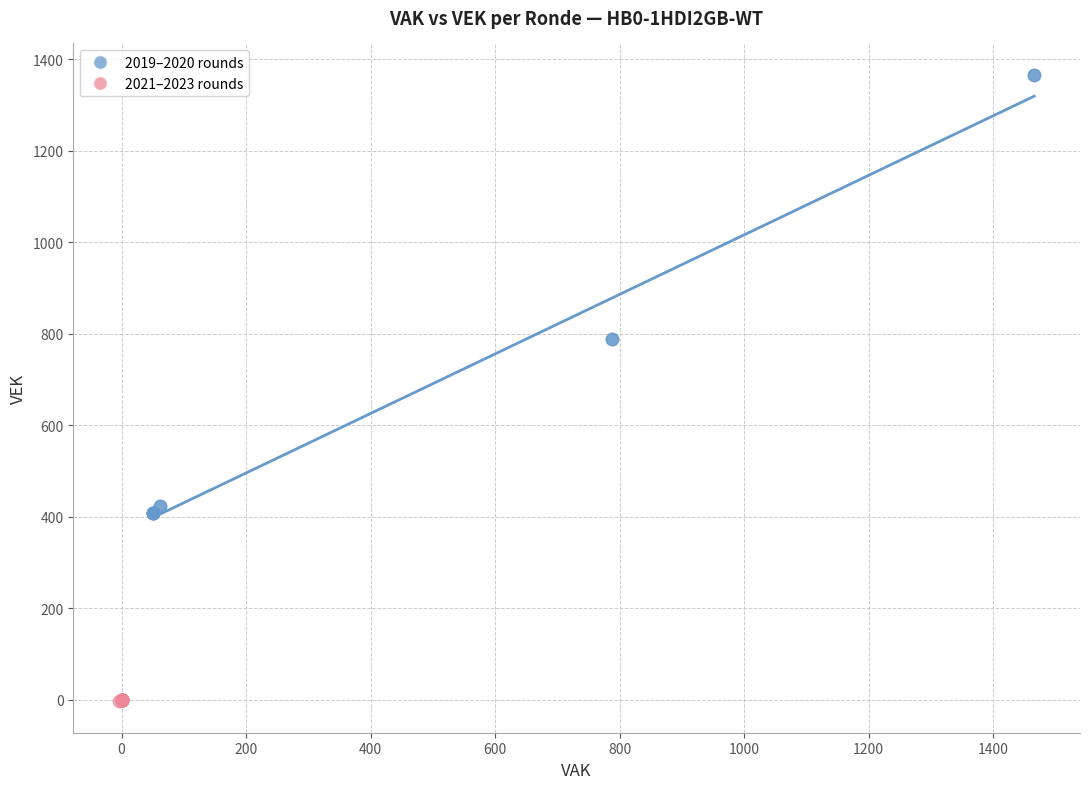

What are all the series names shown in the legend?

2019–2020 rounds, 2021–2023 rounds